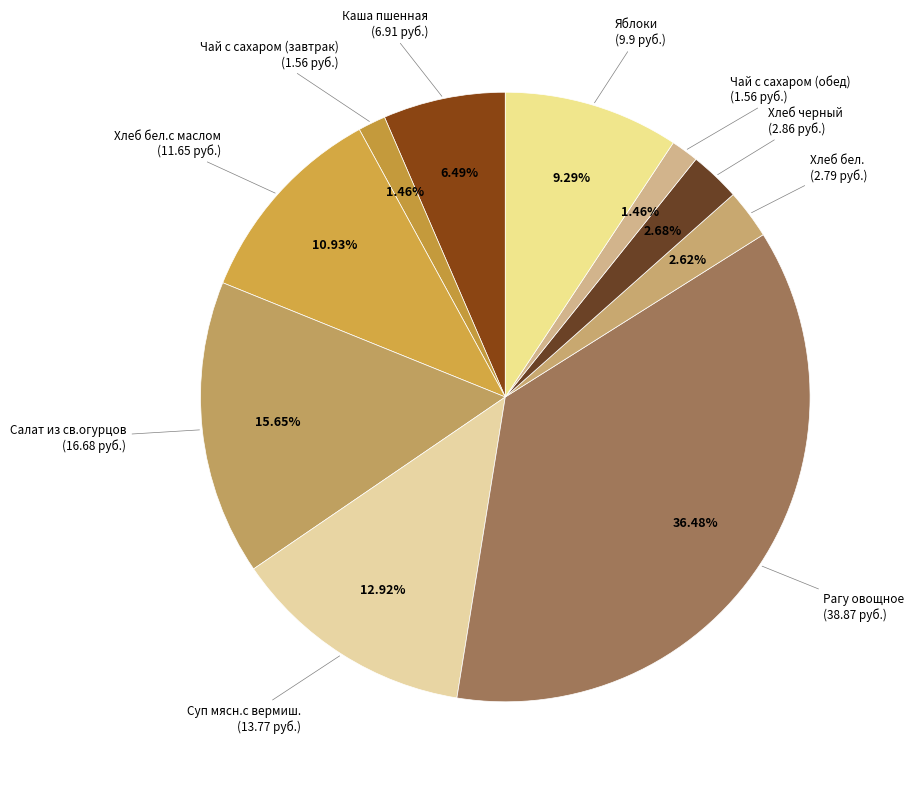

What is the smallest slice in the pie chart?

Чай с сахаром (завтрак)